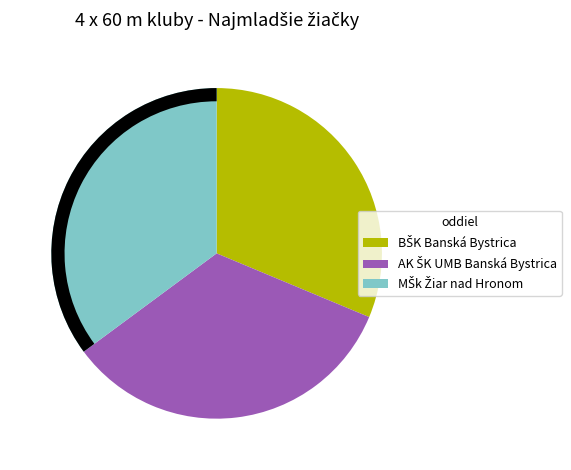

Rank the categories by value from lowest to highest.

BŠK Banská Bystrica, AK ŠK UMB Banská Bystrica, MŠk Žiar nad Hronom